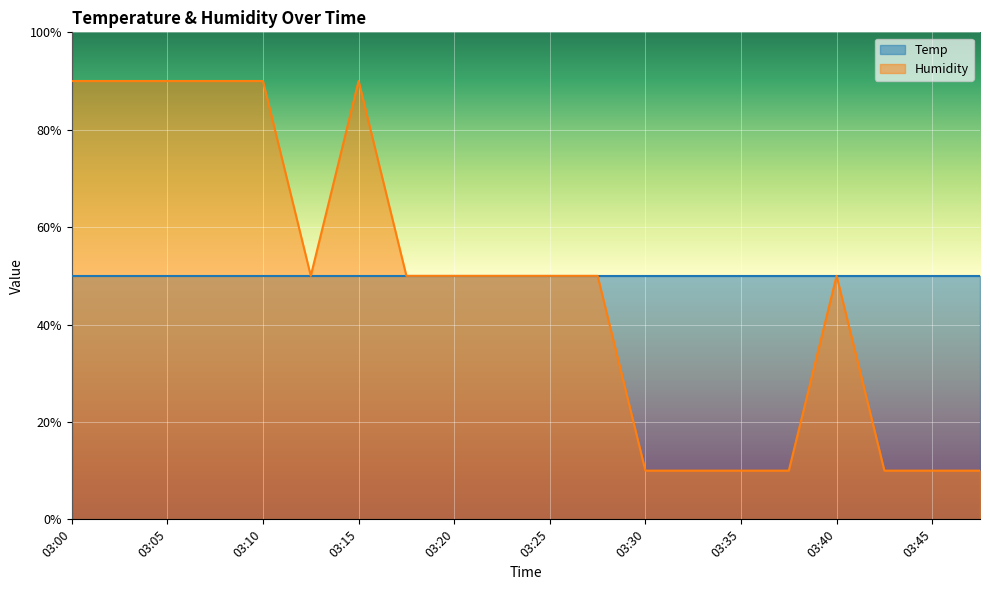

What is the greatest value displayed?

90